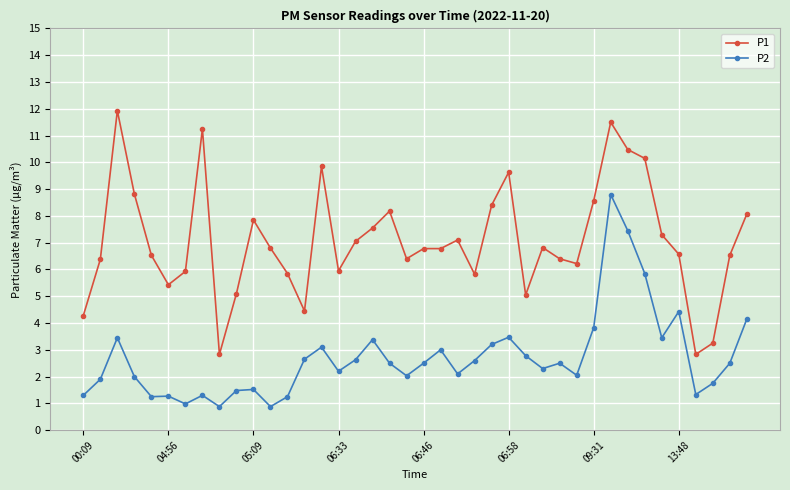

How many data points does each series have?

40